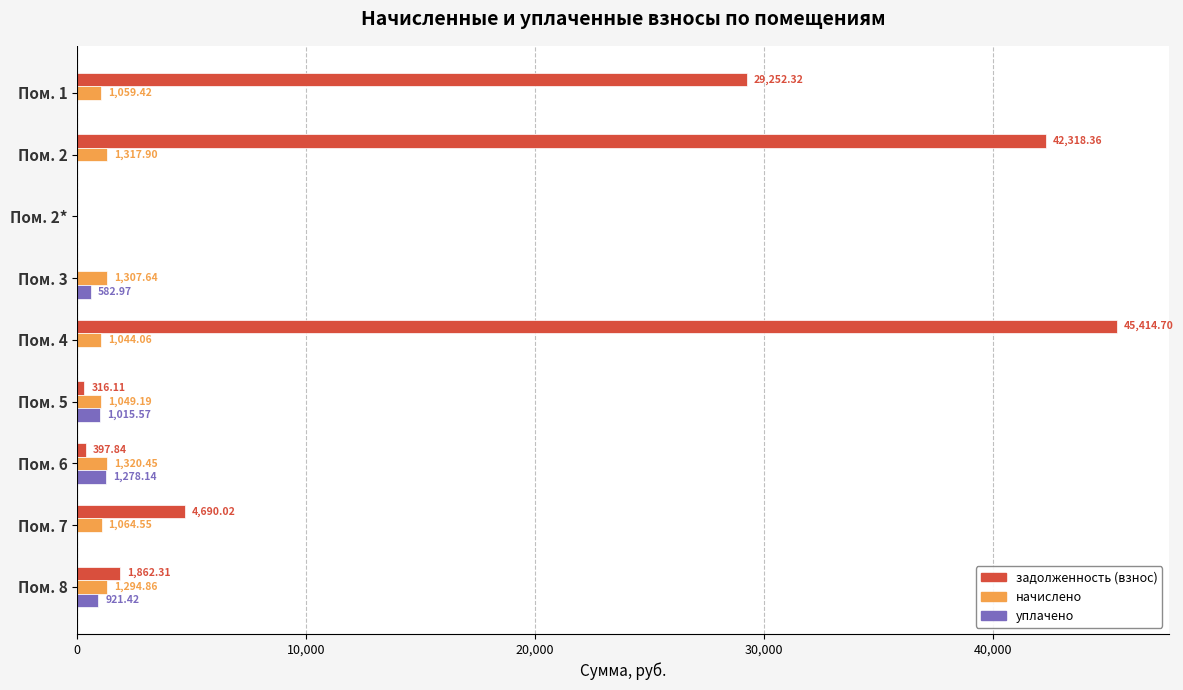

Is the value of уплачено at Пом. 4 greater than the value of задолженность (взнос) at Пом. 1?

No